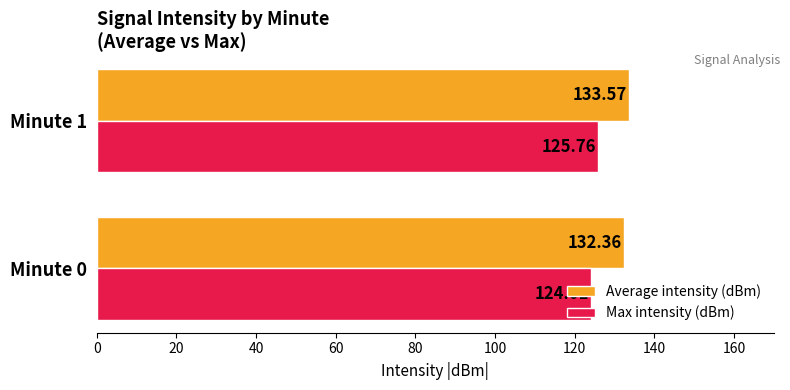

What is the difference between the Average intensity (dBm) values at Minute 1 and Minute 0?

1.2